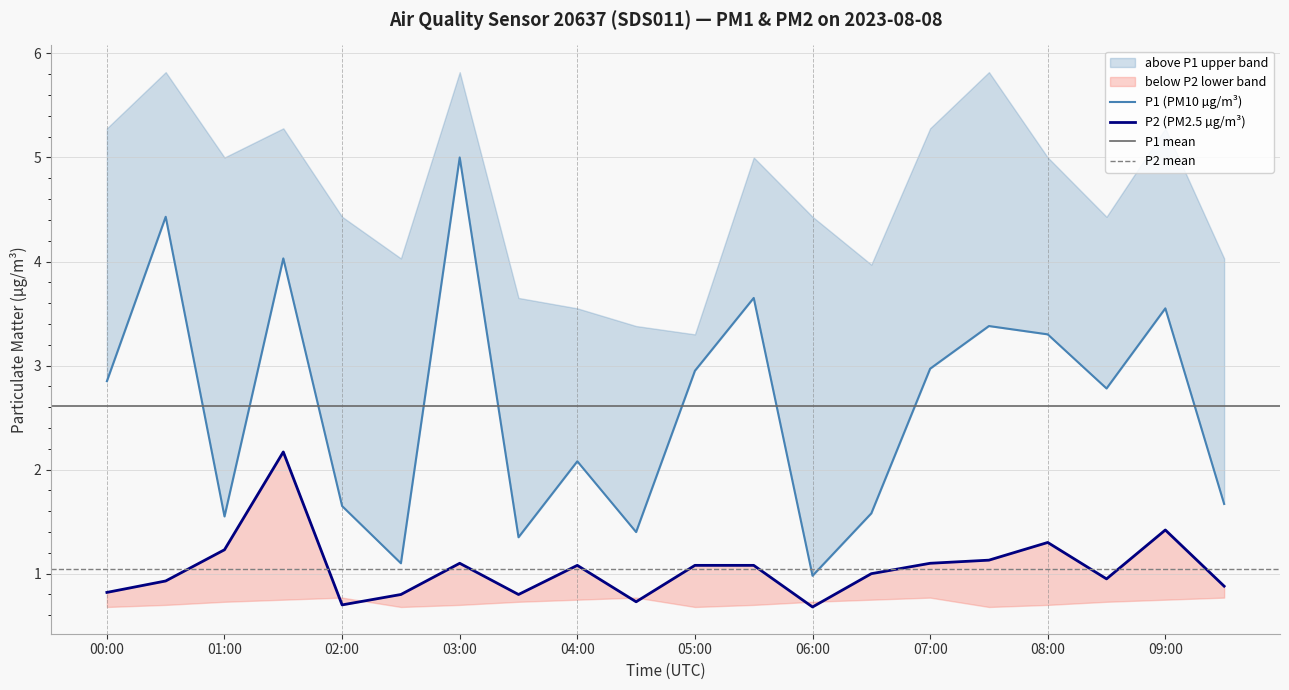

The value of P2 at 05:00 is 1.9. True or false?

False